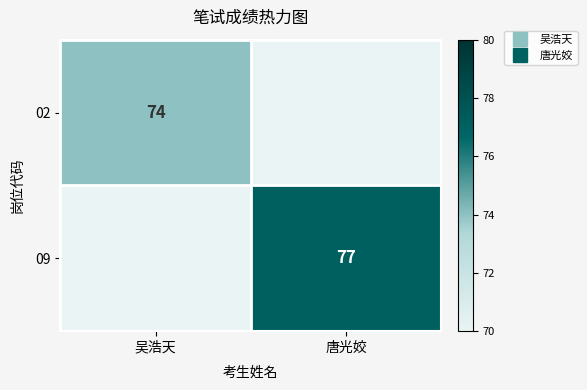

At which category is the sum across all series the highest?

唐光姣